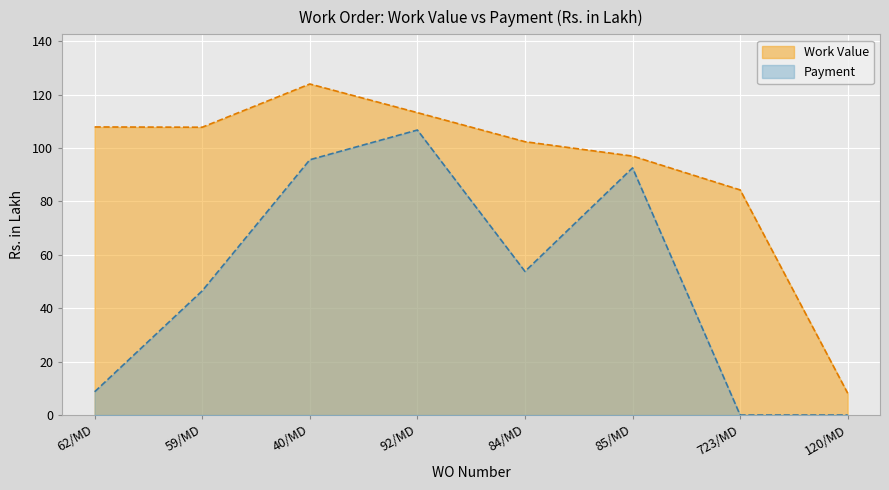

The Payment series shows 92.6 at 85/MD. True or false?

True